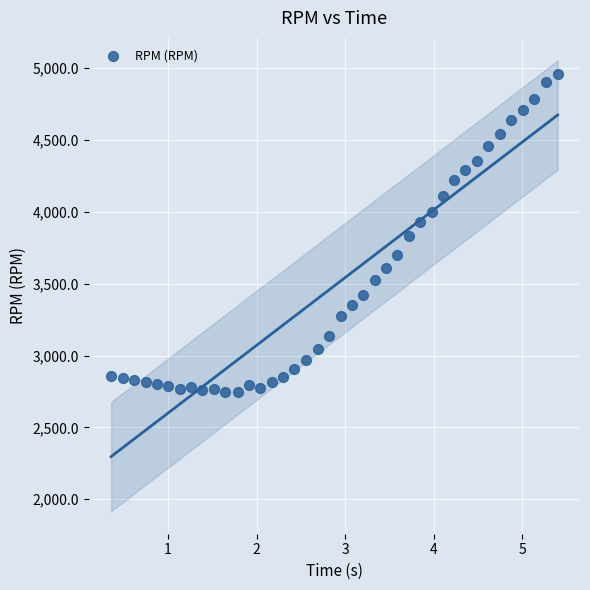

What is the range of Y values (max minus min)?

2212